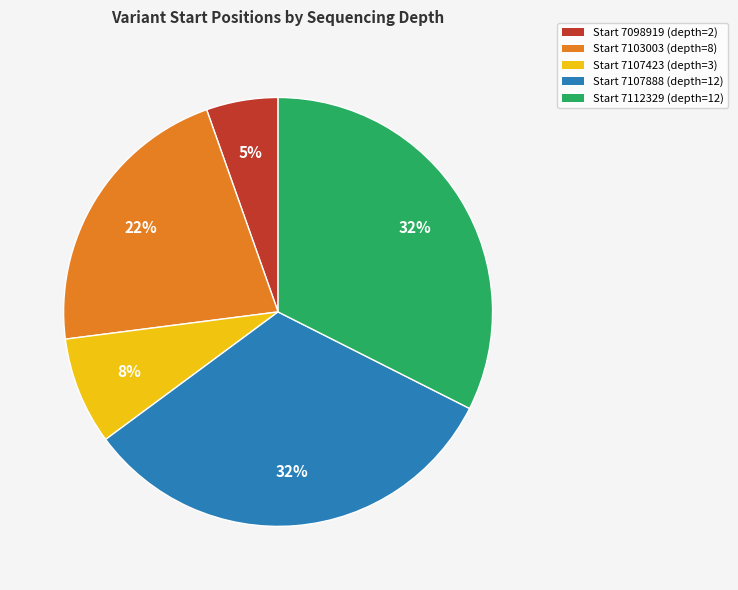

To the nearest percent, what is the difference between the largest and smallest slice percentages?

27%